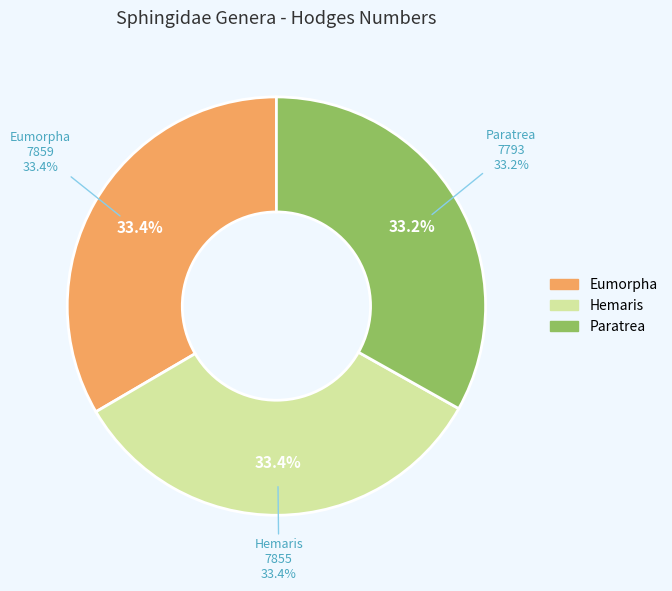

To the nearest percent, what is the average slice percentage?

33%